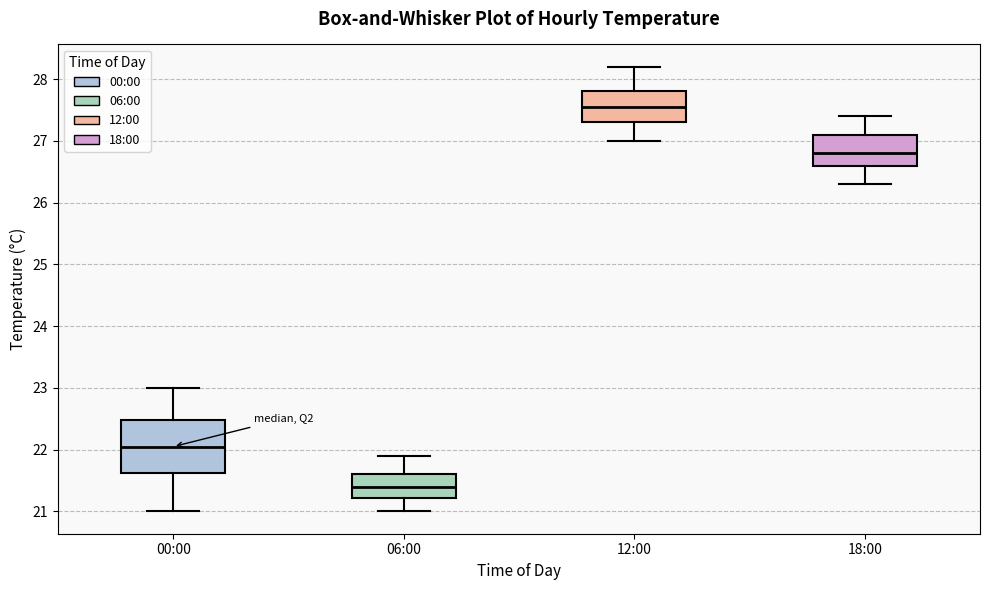

Reading left to right, read every box against the y-axis: the position of its median line, the range the box covers, and the ends of its whiskers. The values are not printed on the chart, so give them approximately, as read against the axis.

00:00: median 22.1, box 21.6 to 22.5, whiskers 21.0 to 23.0
06:00: median 21.4, box 21.2 to 21.6, whiskers 21.0 to 21.9
12:00: median 27.6, box 27.3 to 27.8, whiskers 27.0 to 28.2
18:00: median 26.8, box 26.6 to 27.1, whiskers 26.3 to 27.4